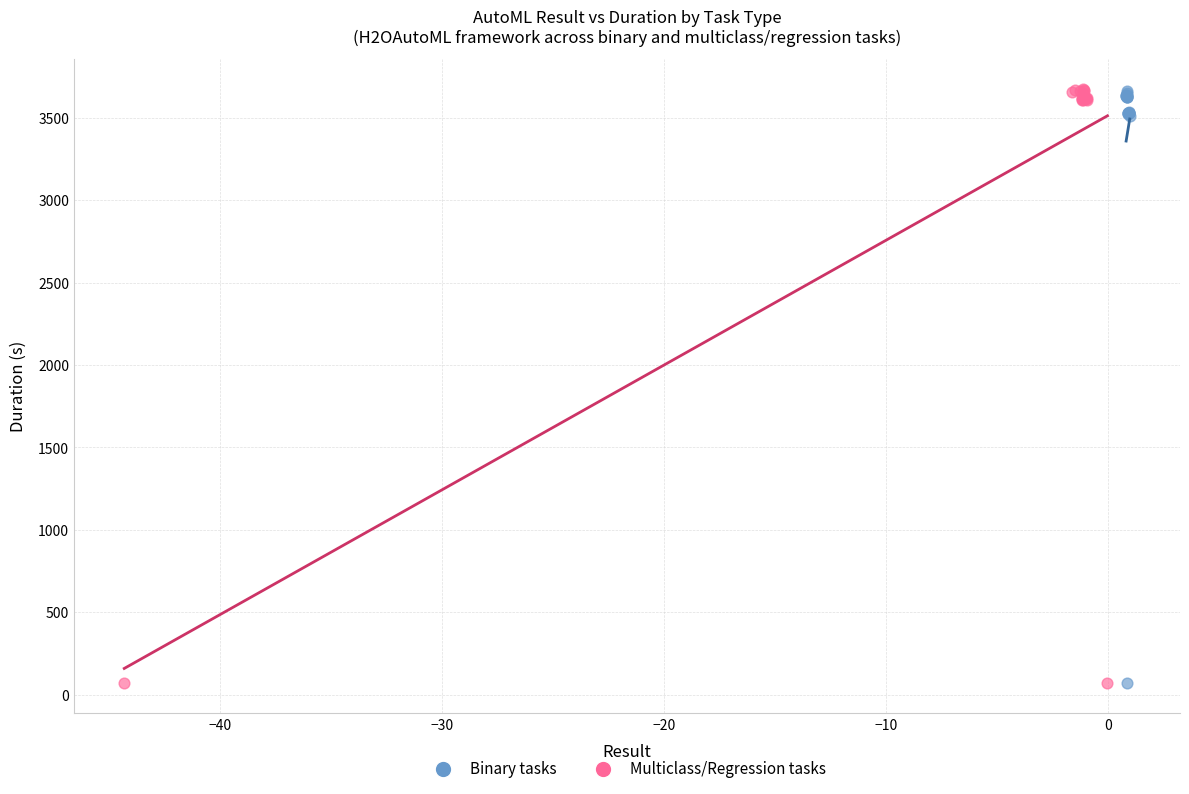

Which series has the widest spread of Y values?

Multiclass/Regression tasks